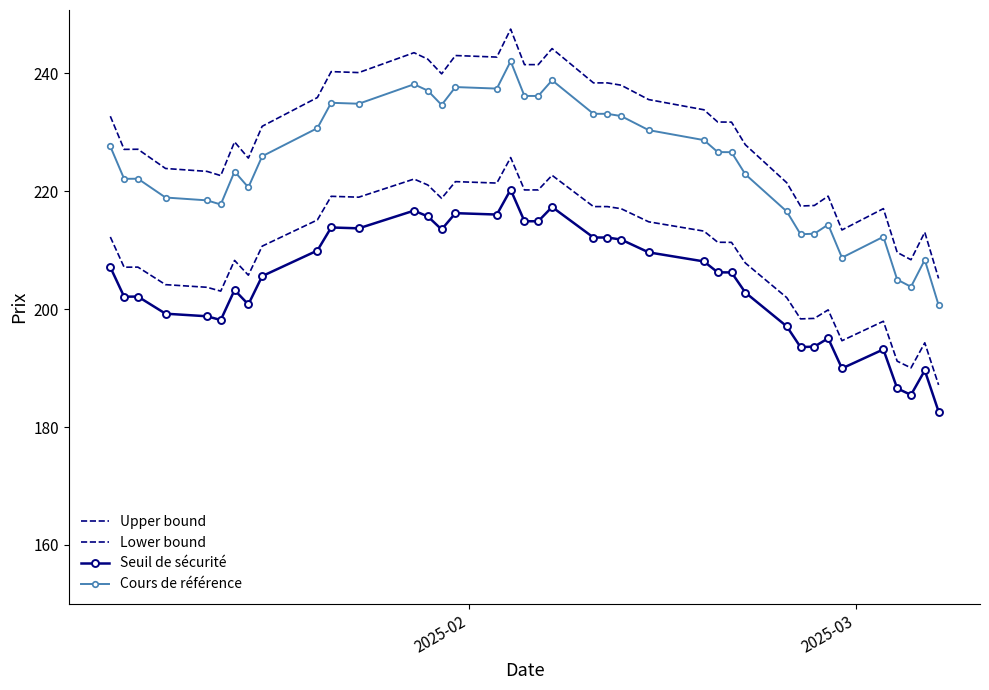

True or false: Seuil de sécurité and Lower bound intersect in this chart.

False